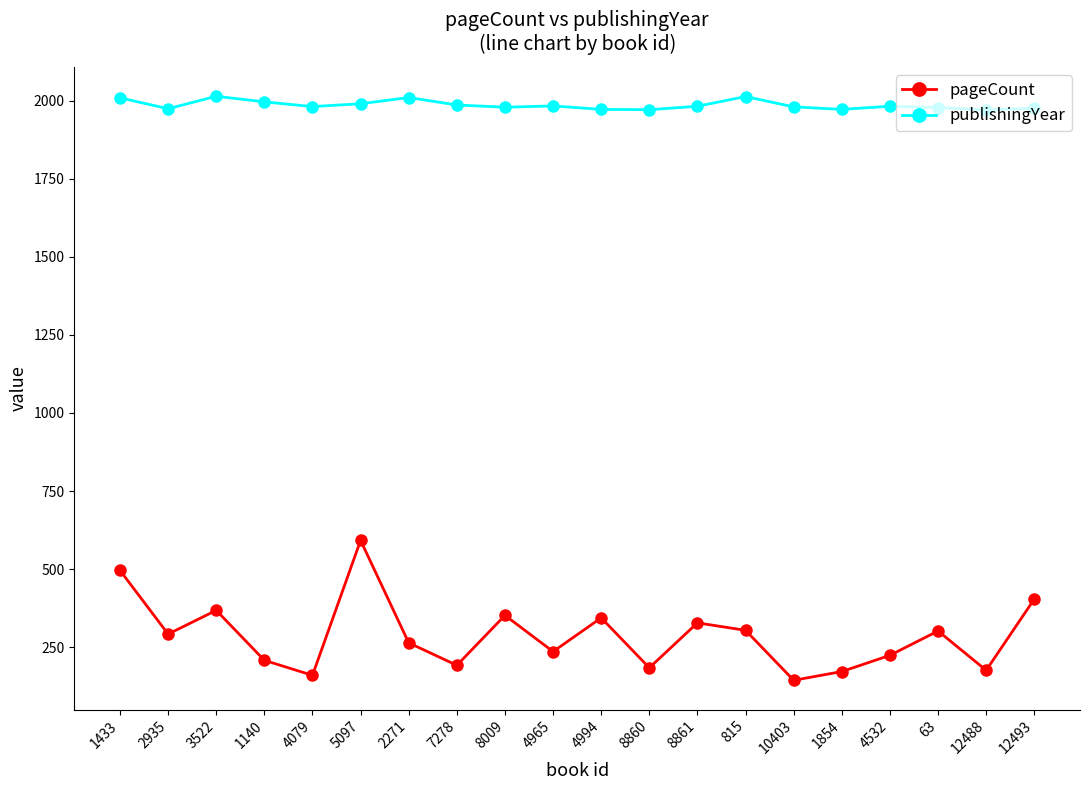

The publishingYear series shows 975 at 4994. True or false?

False